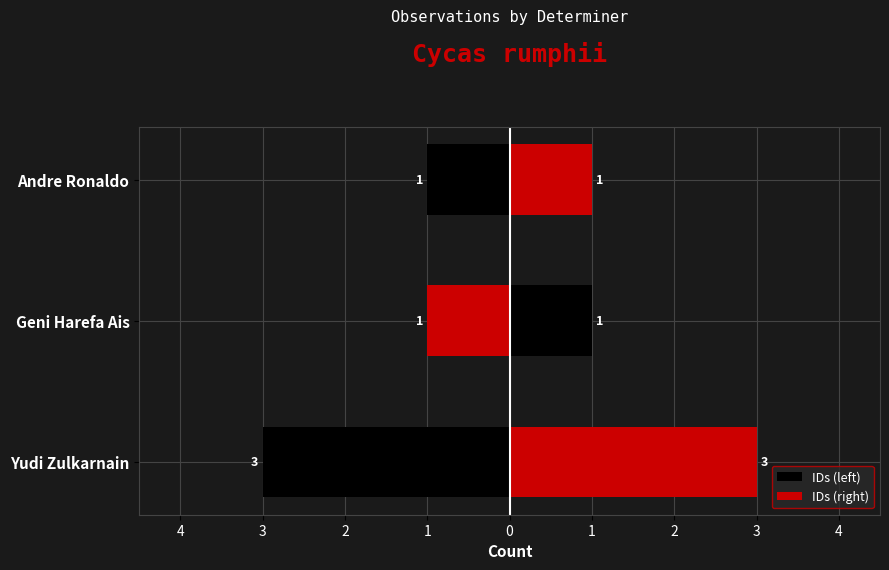

What is the value of the IDs (left) bar at the 1st from the left?

-3